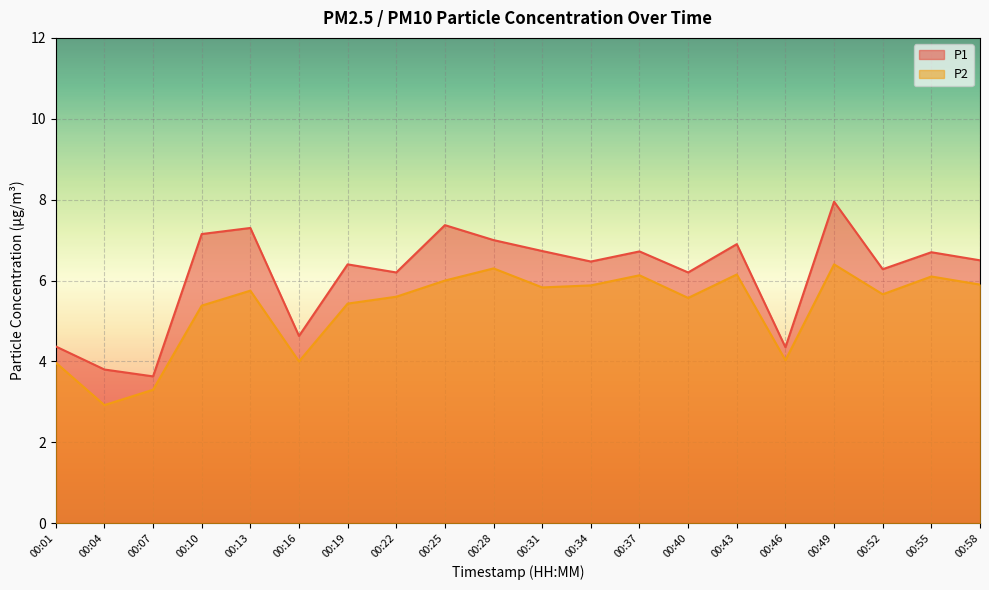

List the series in order of their overall mean, lowest first.

P2, P1